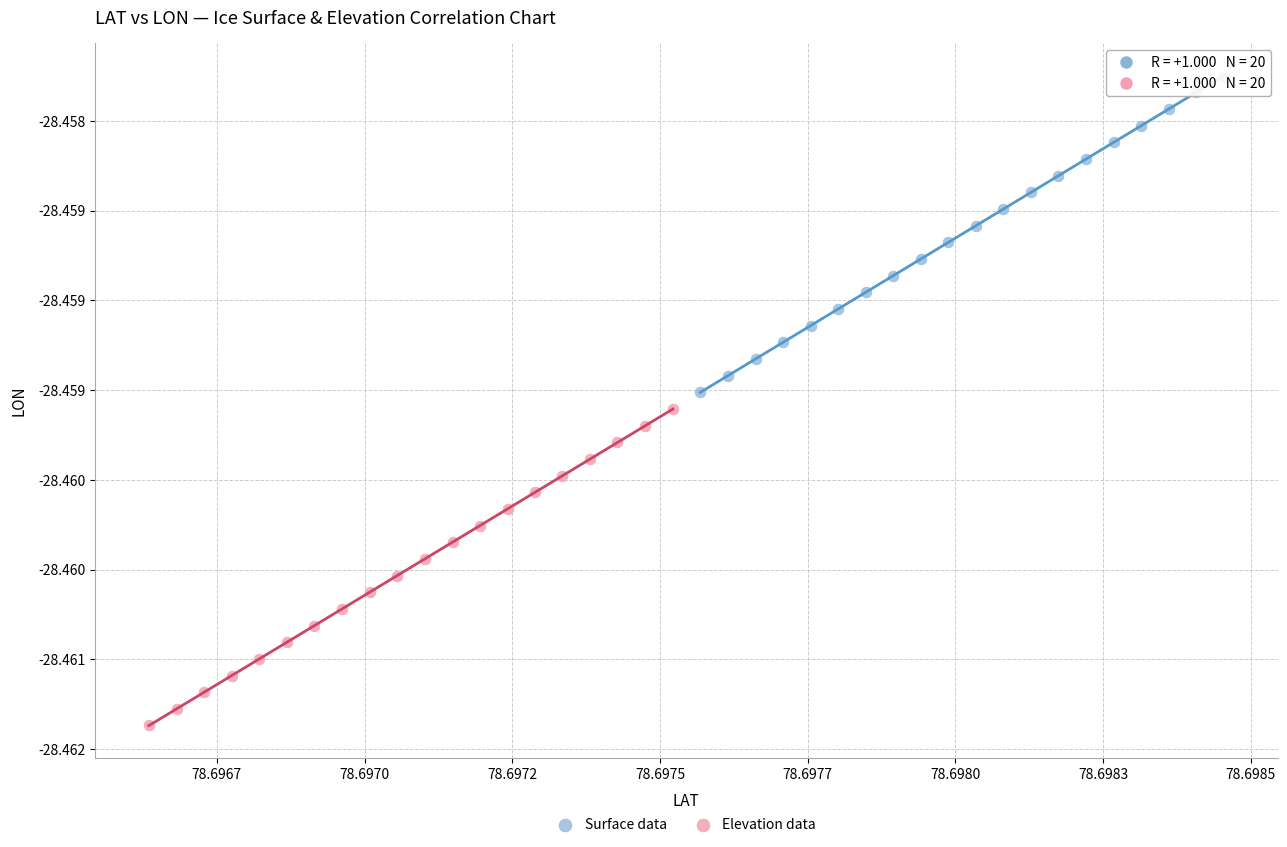

Which series has the widest spread of Y values?

Surface data